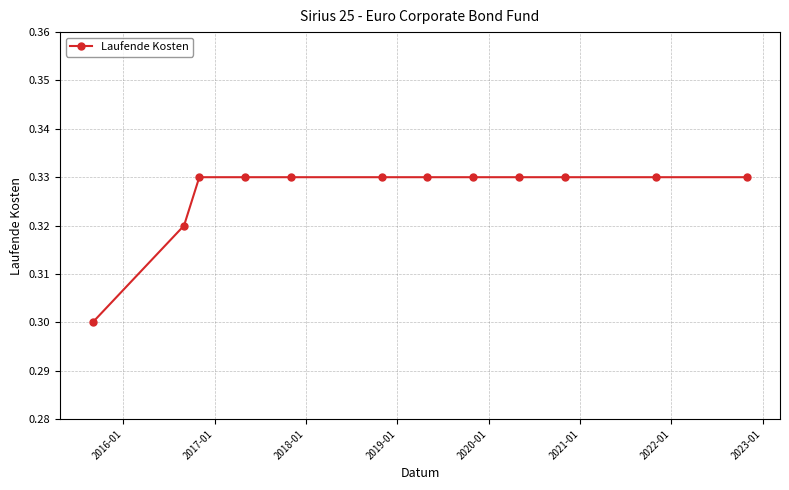

Does the chart display data point markers on the line(s)?

Yes